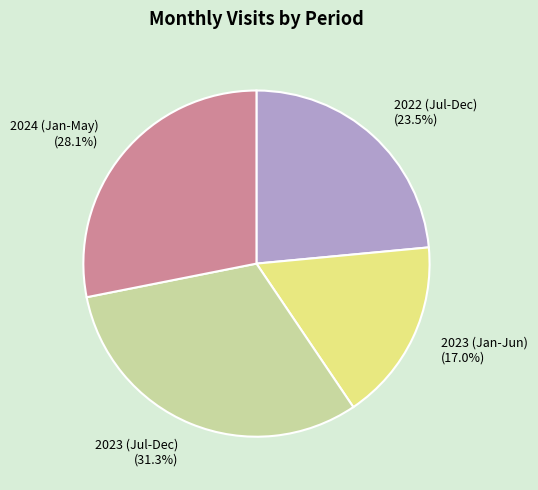

Is there any slice that represents more than half of the pie?

No